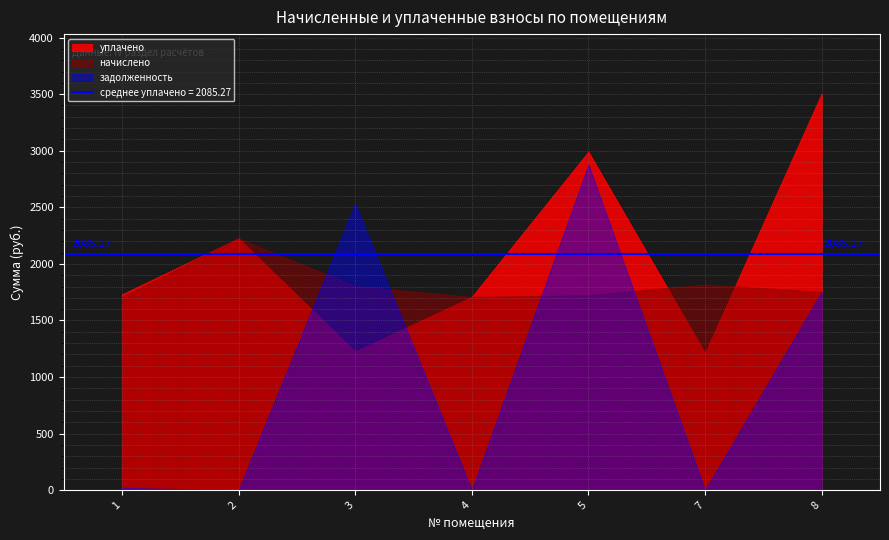

What is the spread (max minus min) of values at 2?

2225.2